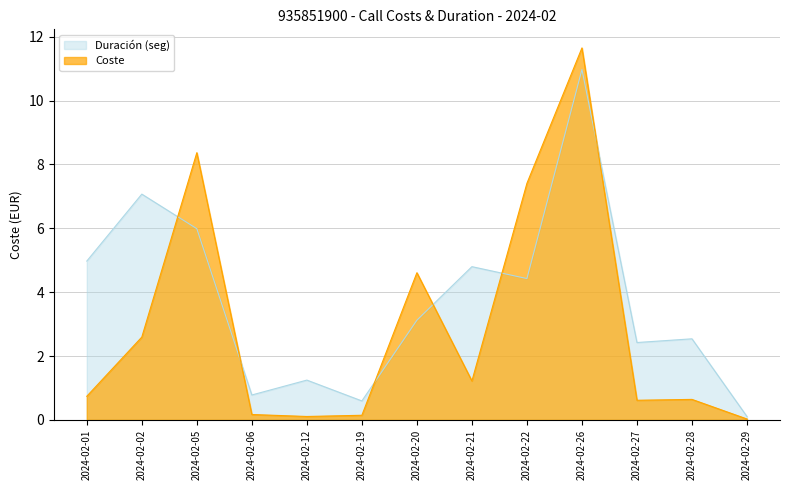

True or false: Duracion_norm and Coste intersect in this chart.

True